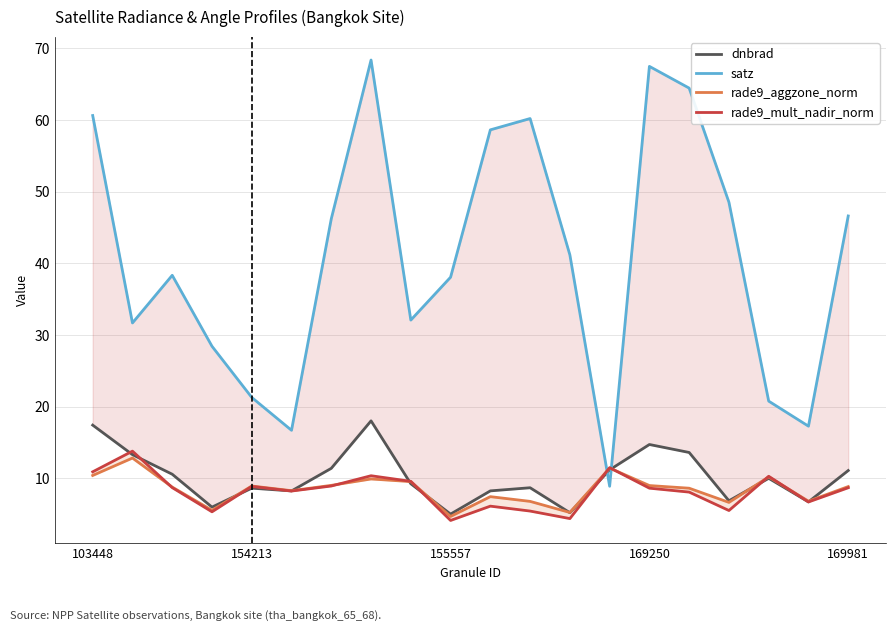

How many data points does each series have?

20